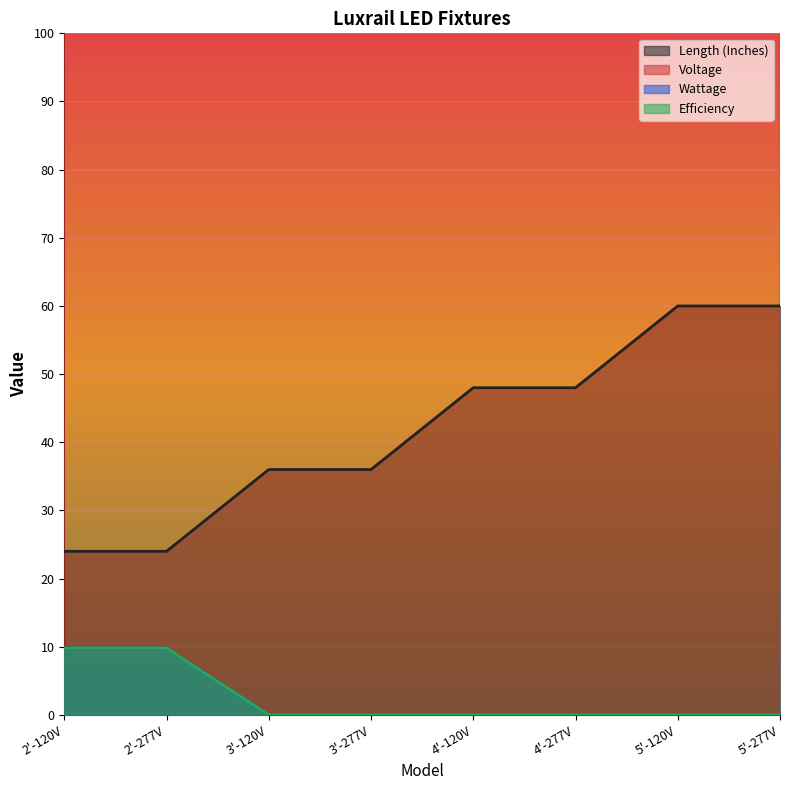

Reading left to right, extract all data points from this chart.

Length (Inches): 24.0	24.0	36.0	36.0	48.0	48.0	60.0	60.0
Voltage: 120.0	277.0	120.0	277.0	120.0	277.0	120.0	277.0
Wattage: 9.8	9.8	0.0	0.0	0.0	0.0	0.0	0.0
Efficiency: 9.8	9.8	0.0	0.0	0.0	0.0	0.0	0.0